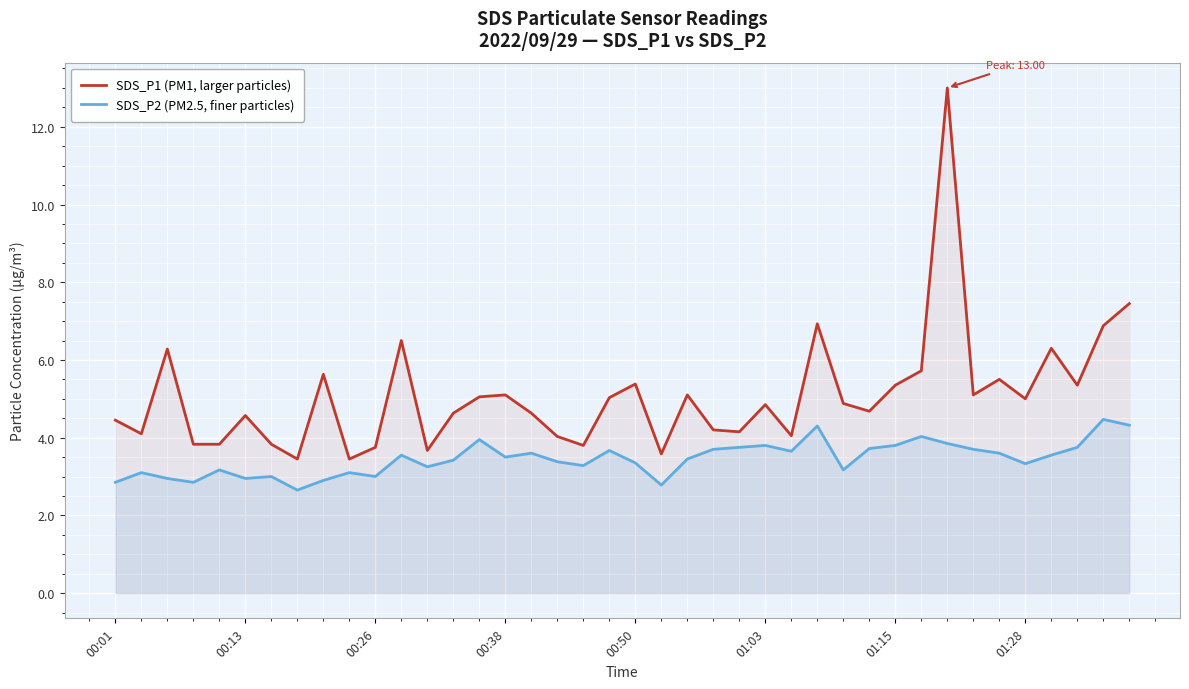

How many lines are shown in the chart?

2